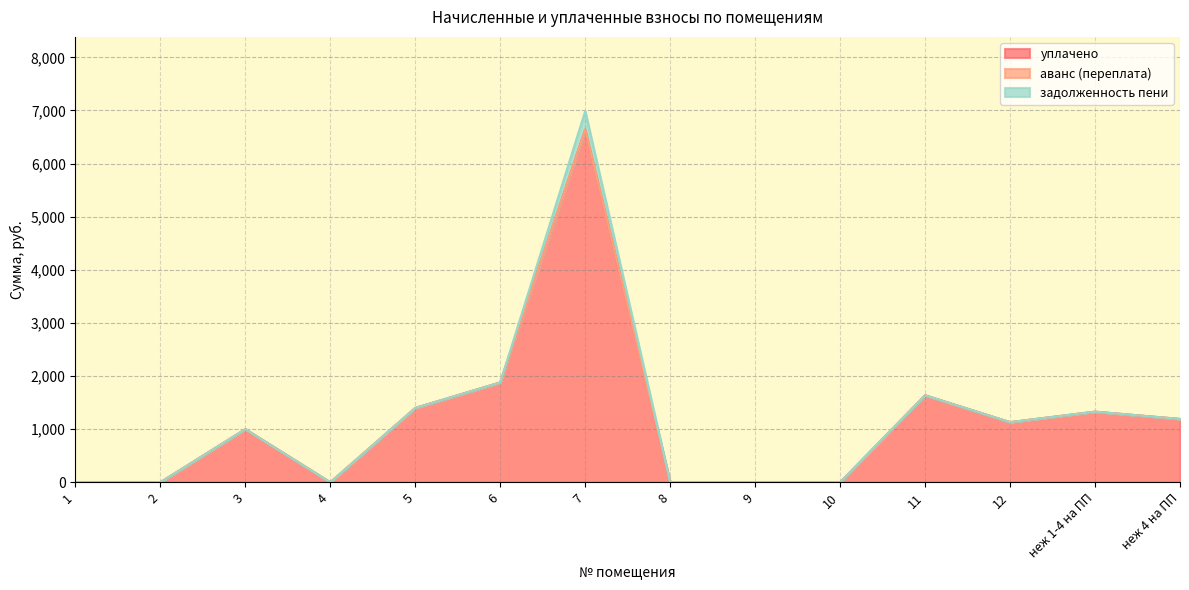

Is the value of задолженность пени at 3 greater than the value of уплачено at неж 4 на ПП?

No